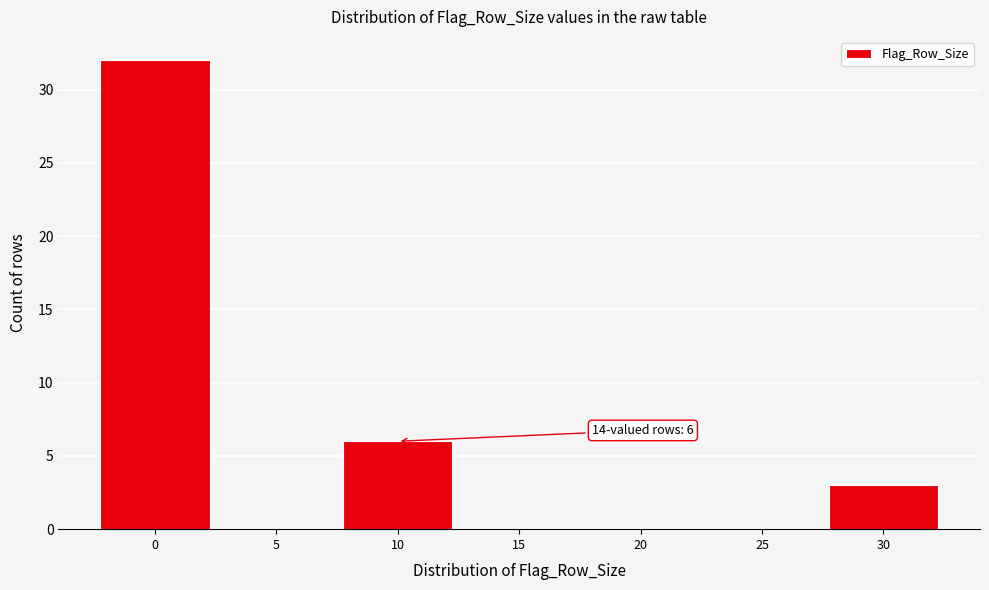

Reading left to right, list all the values displayed in this chart.

0=32	5=0	10=6	15=0	20=0	25=0	30=3